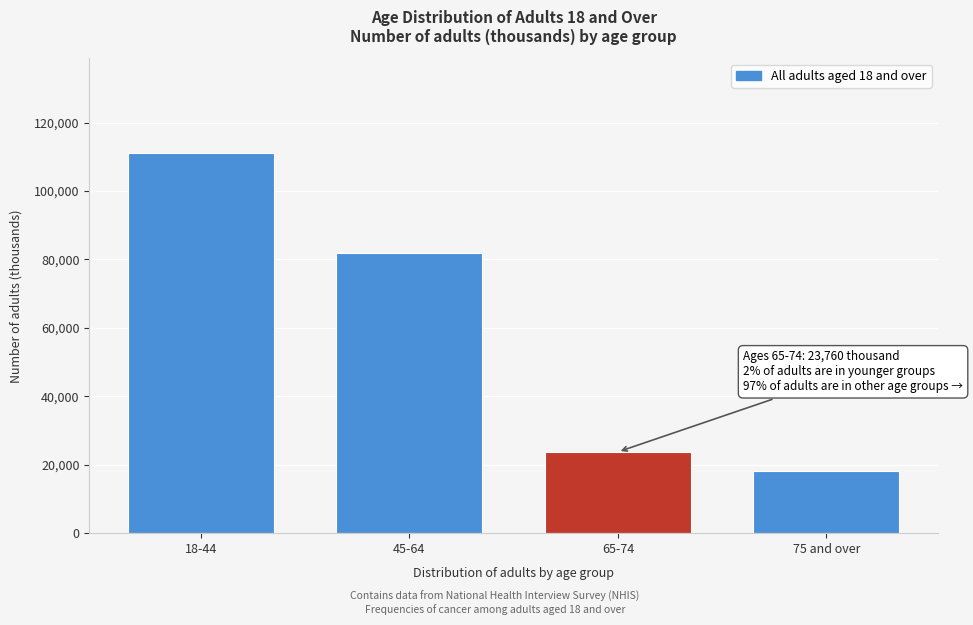

Reading right to left, list all the values displayed in this chart.

18089	23760	82038	111034